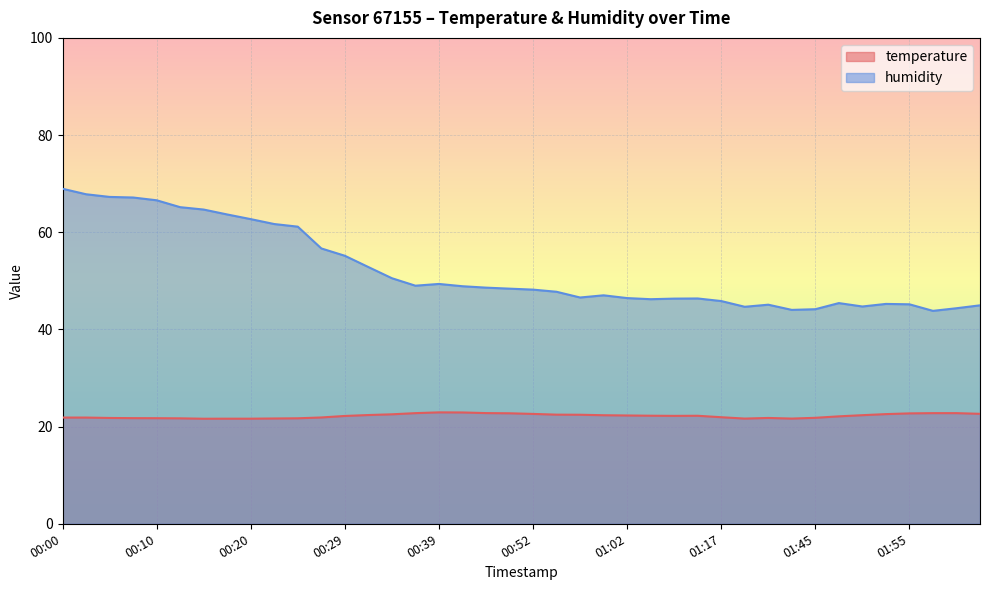

Which series has the widest spread of values?

humidity